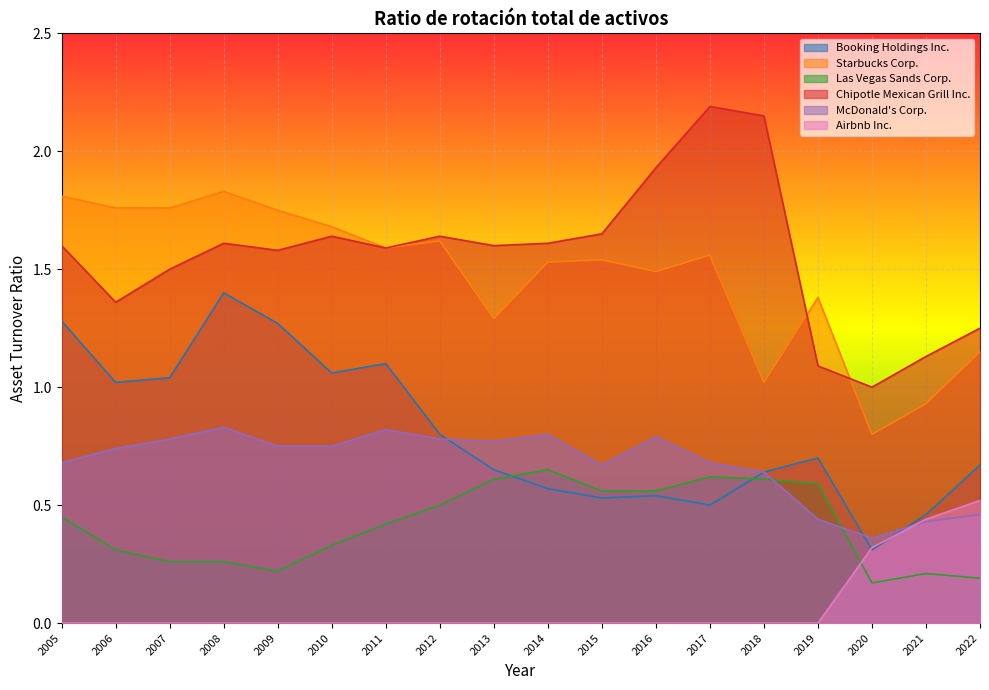

Count the number of categories in the chart.

18